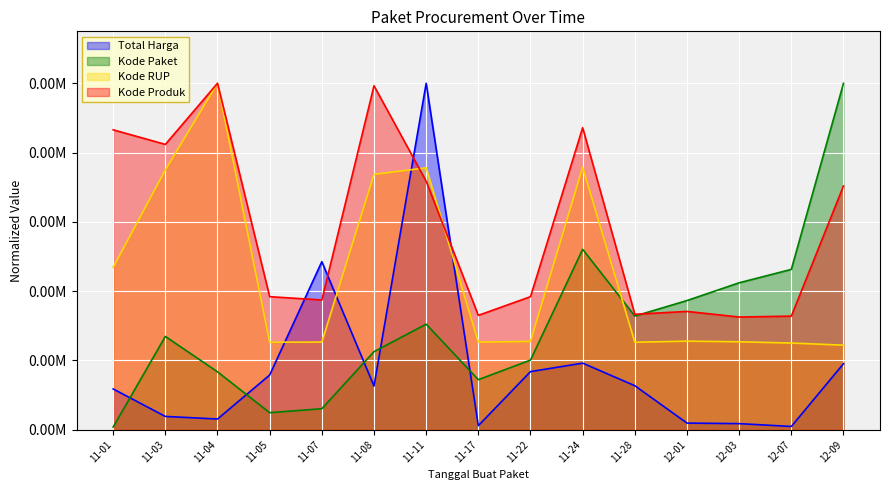

At which category is the sum across all series the highest?

11-11